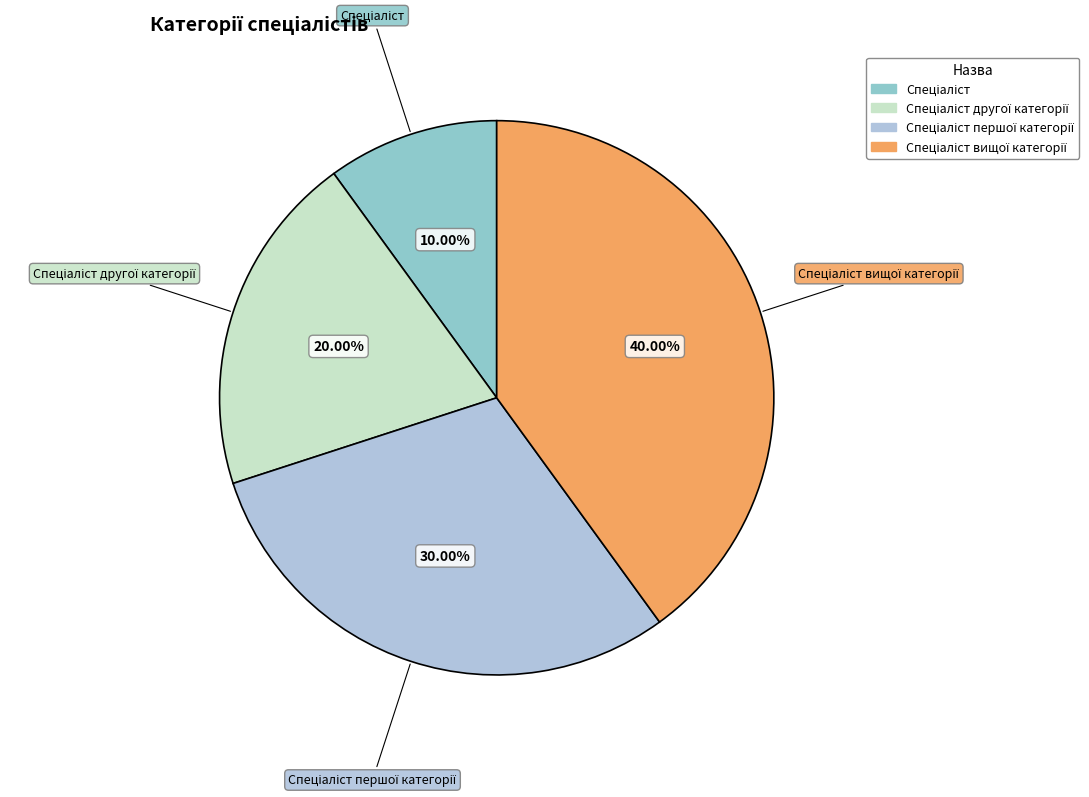

To the nearest percent, what is the average slice percentage?

25%